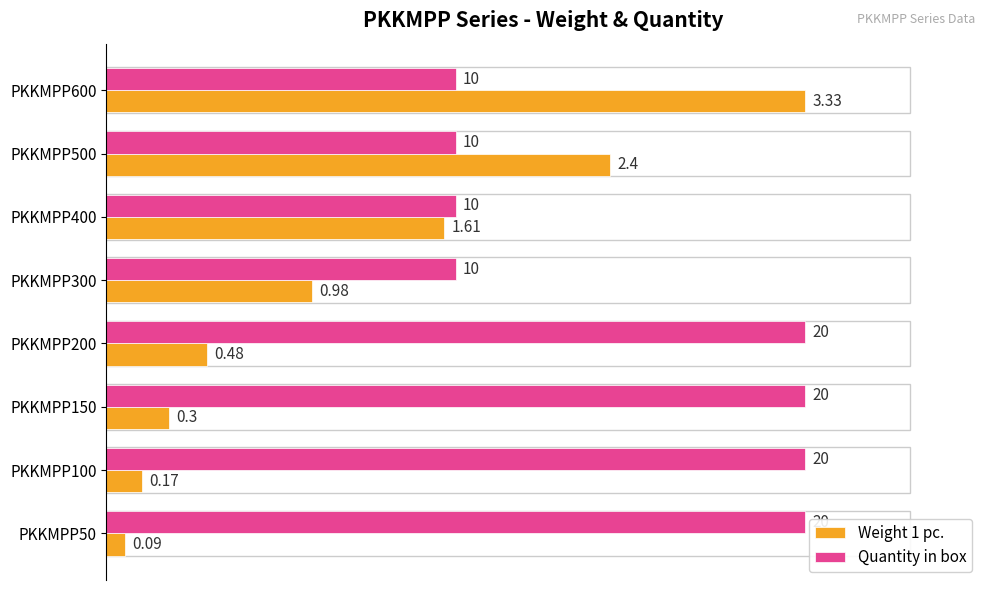

What are all the series names shown in the legend?

Weight 1 pc., Quantity in box